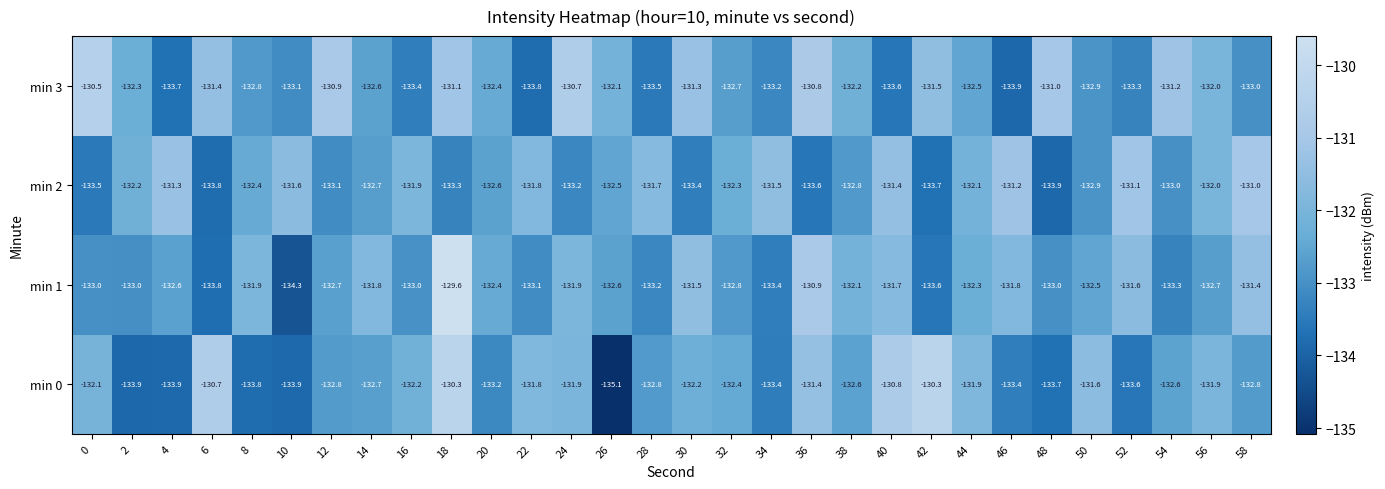

What is the greatest value displayed?

-129.6